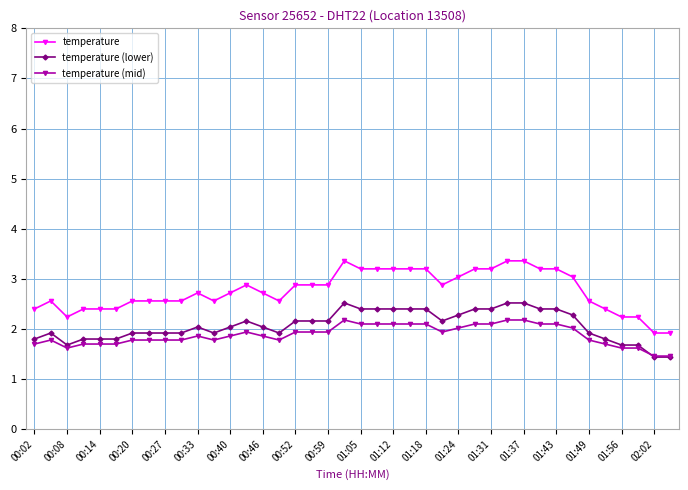

True or false: temperature has more than 1 points higher than both neighbors.

True